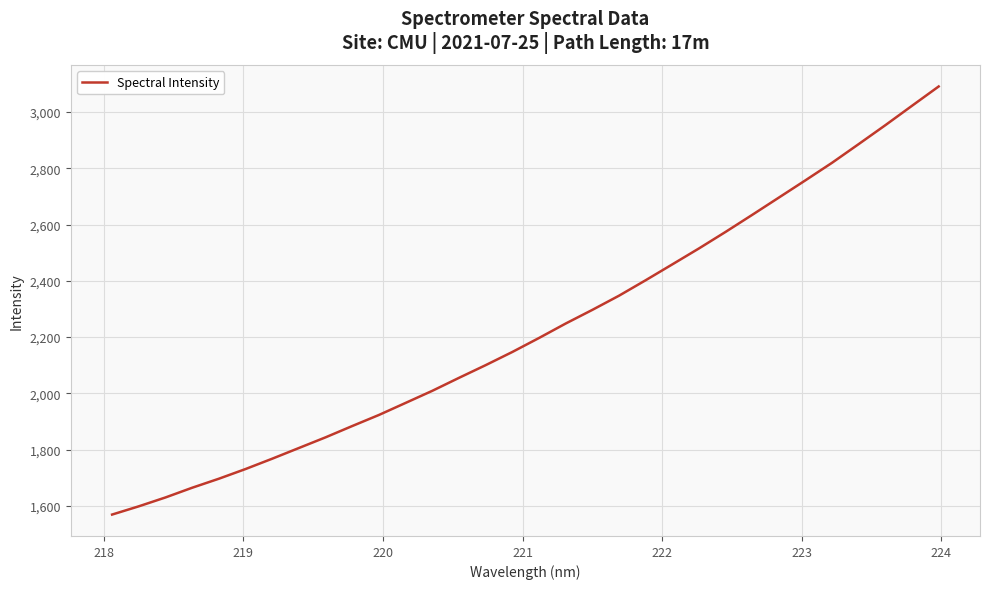

What is the greatest value displayed?

3090.8